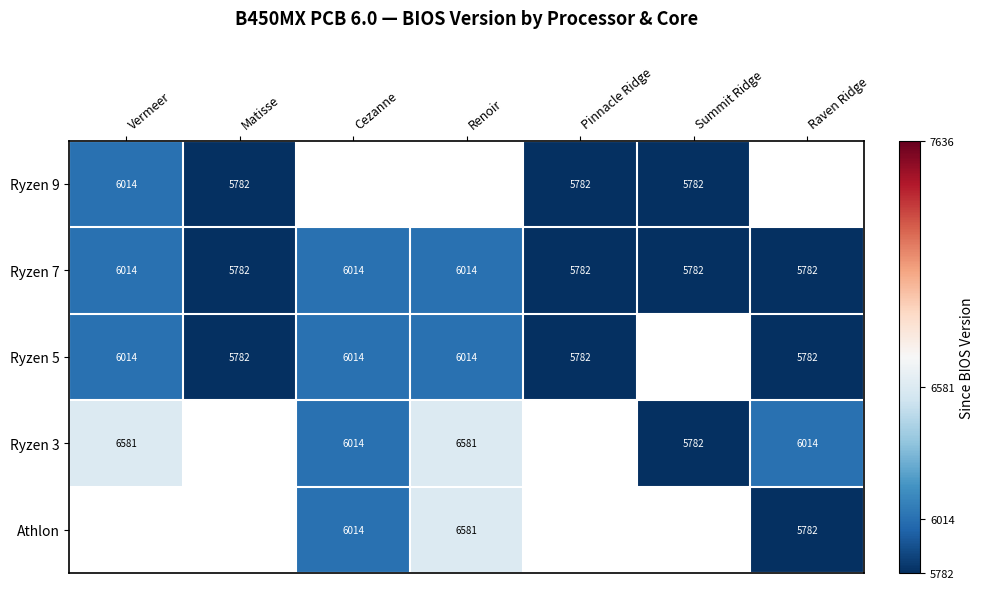

What is the smallest value displayed?

5782.0